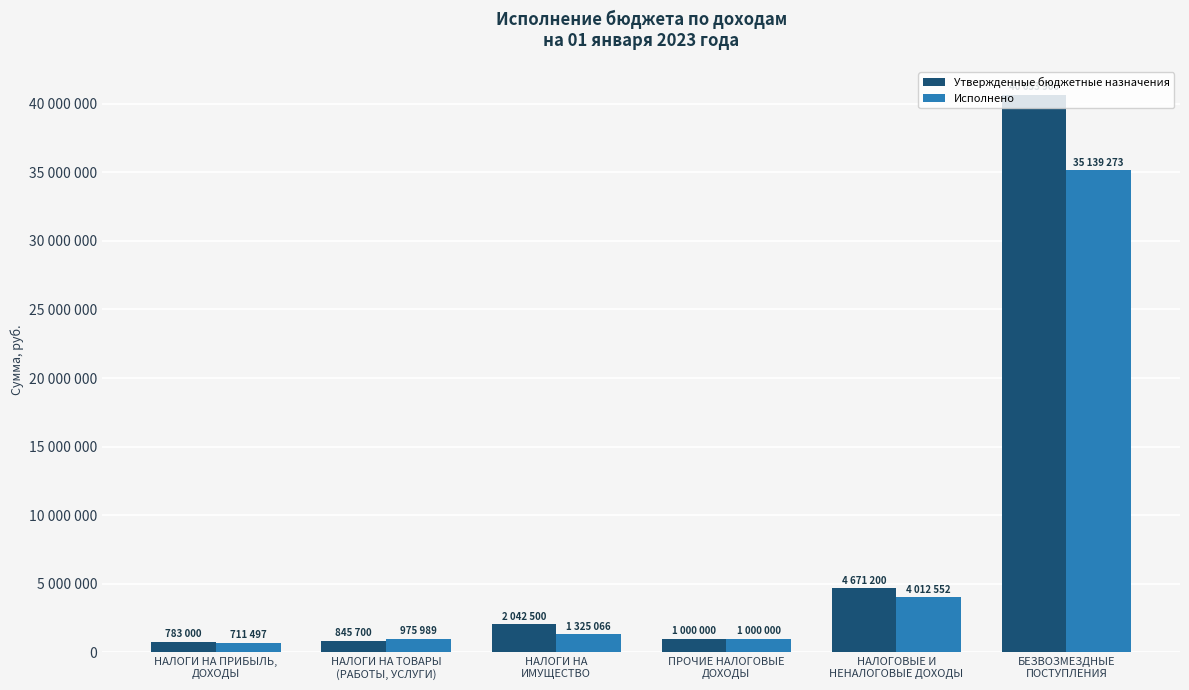

Does the chart contain any negative values?

No